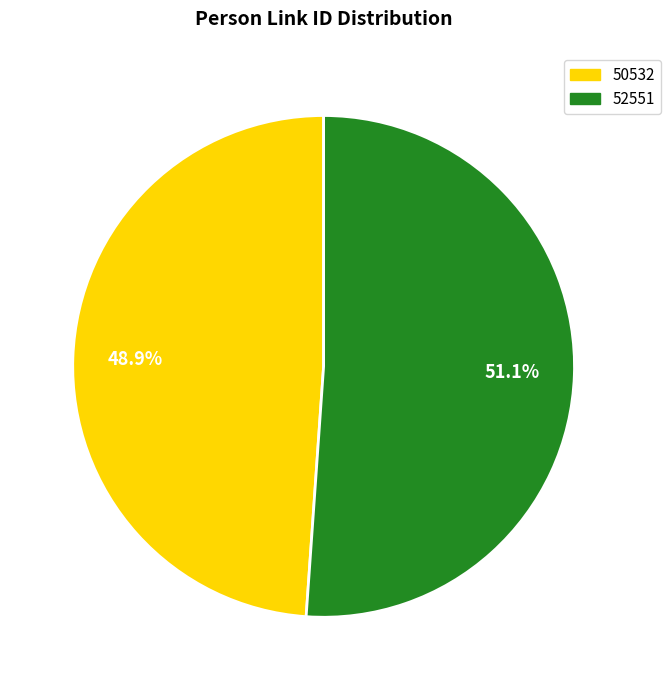

To the nearest percent, what is the difference between the 52551 and 50532 slice percentages?

2%